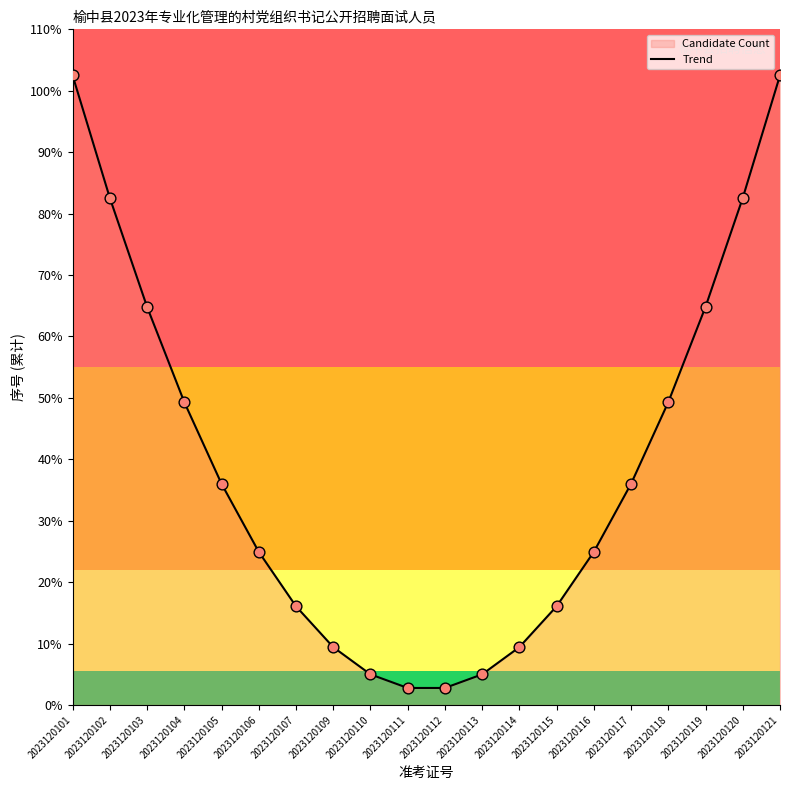

Which has a higher value, 2023120112 or 2023120117?

2023120117